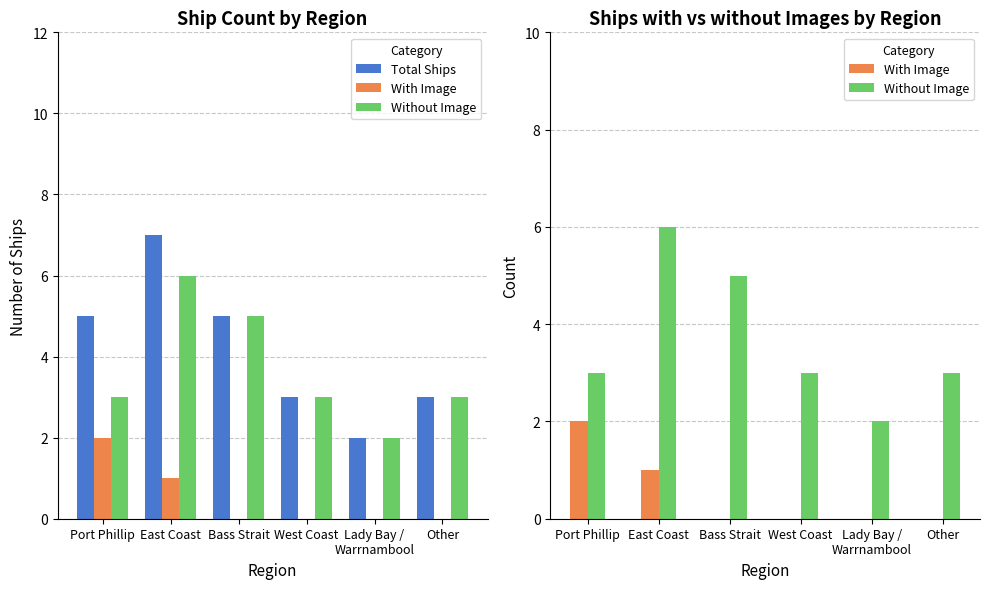

What is the value of the Total Ships bar at the 1st from the left?

5